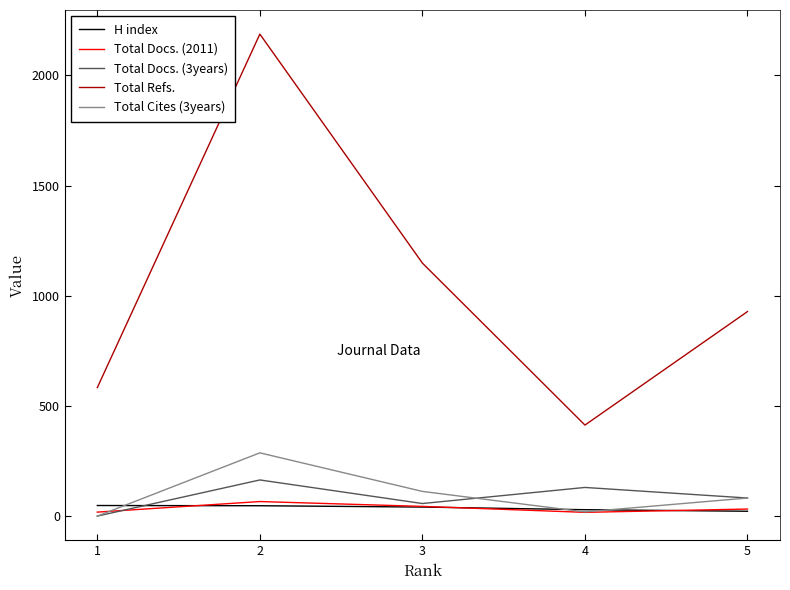

What is the sum of the Total Cites (3years) values at 1 and 5?

82